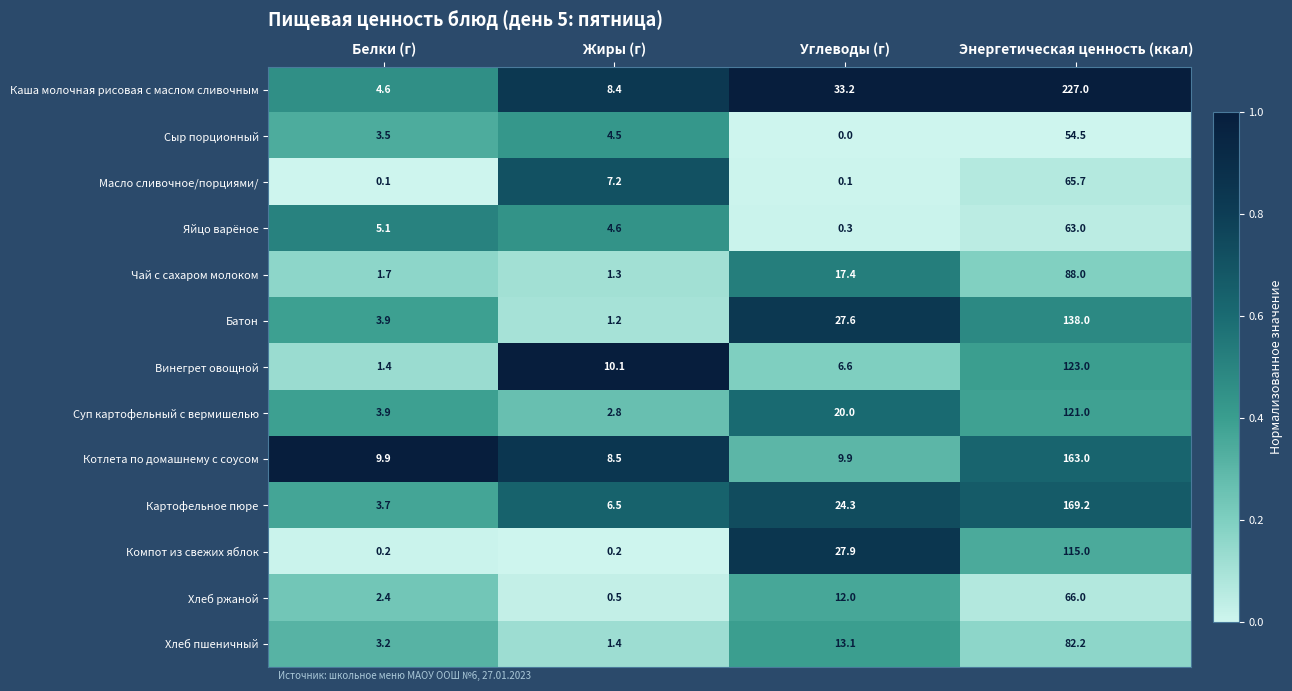

At which category is the sum across all series the highest?

Энергетическая ценность (ккал)